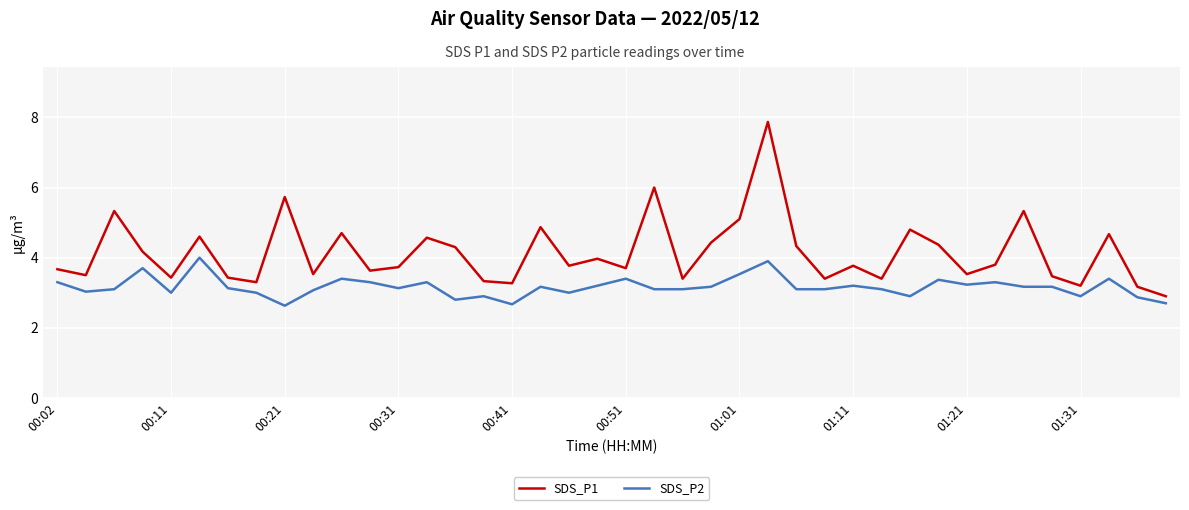

How many series are shown in this chart?

2